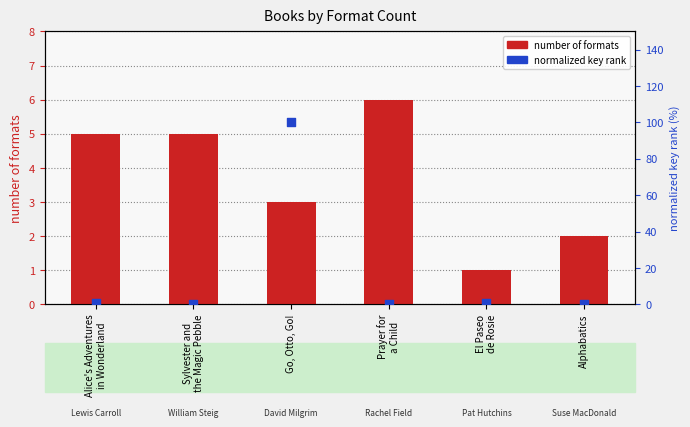

Which series has the largest total across all categories?

normalized key rank